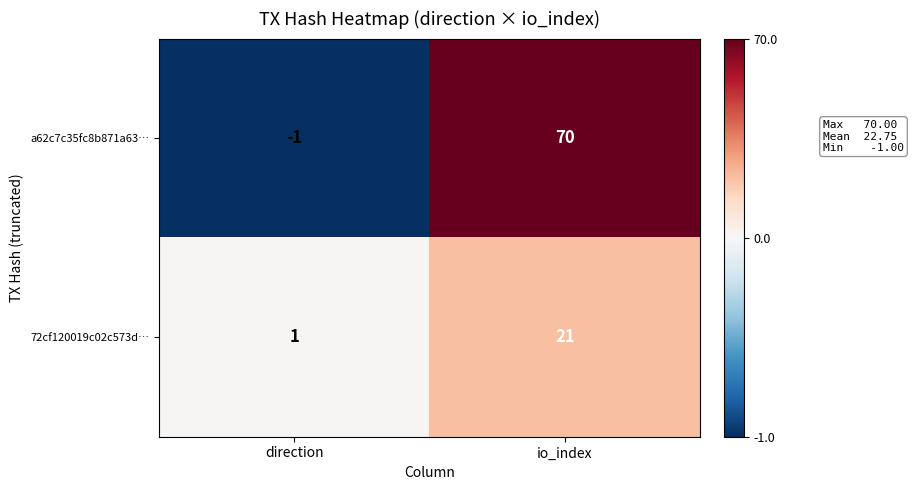

What is the difference between the a62c7c35fc8b871a63… values at direction and io_index?

71